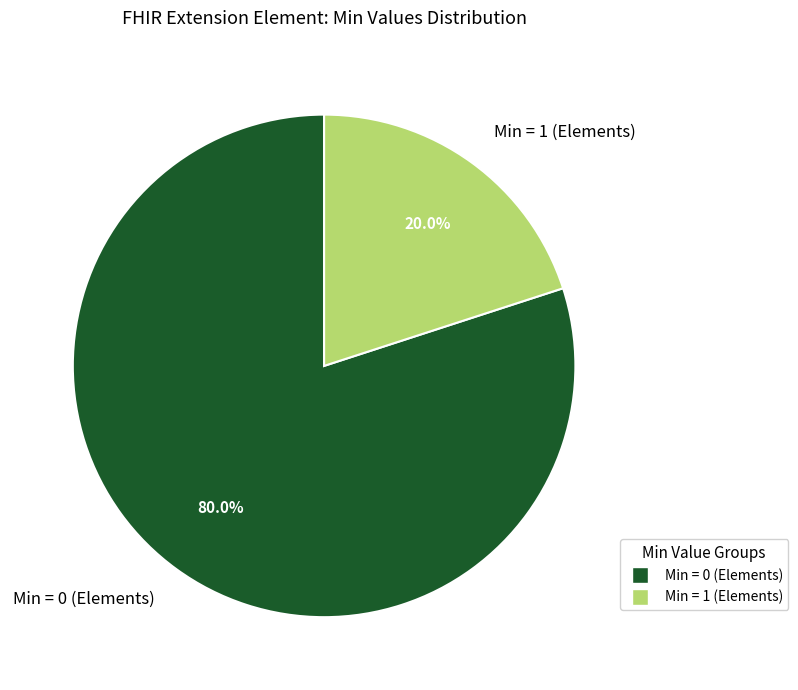

Which slice is the smallest?

Min = 1 (Elements)